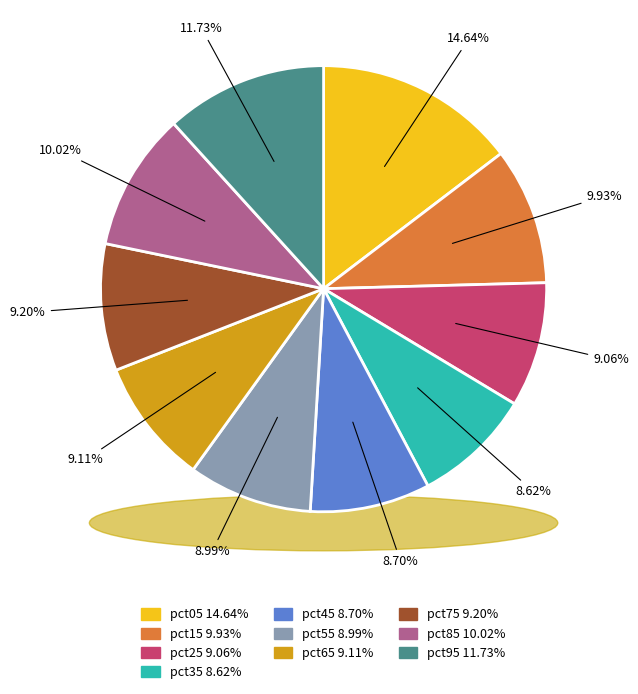

Which category has the smallest portion of the pie?

pct35